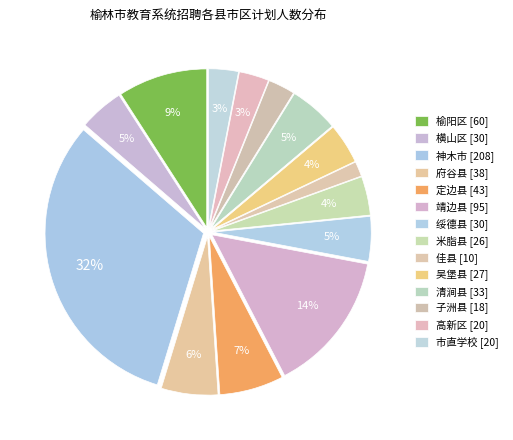

To the nearest percent, what is the average slice percentage?

7%